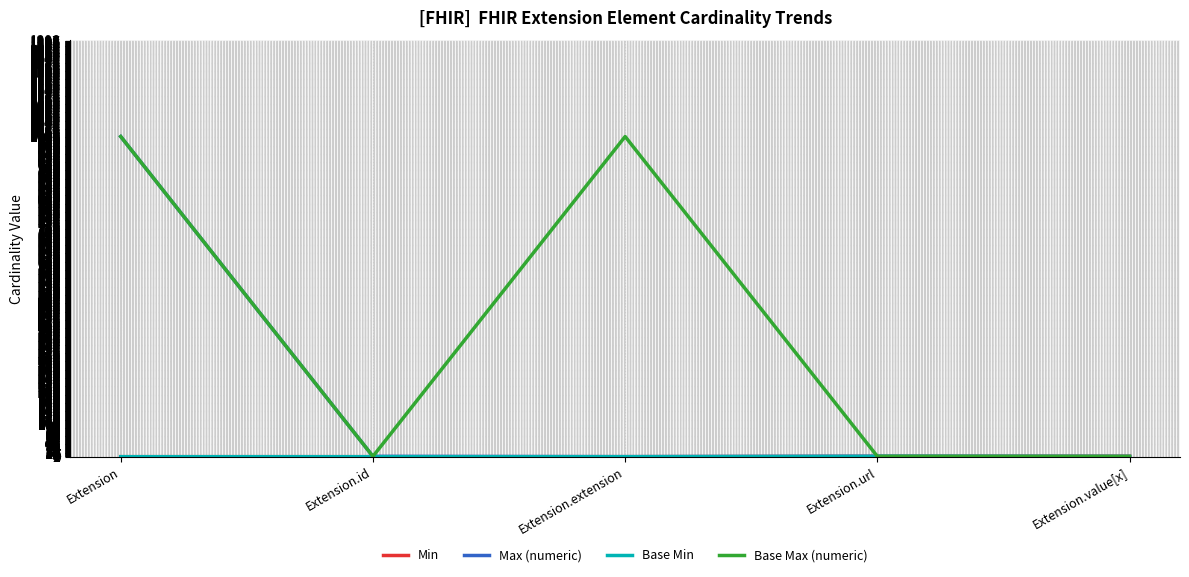

What is the difference between the highest and lowest values at Extension.id?

1